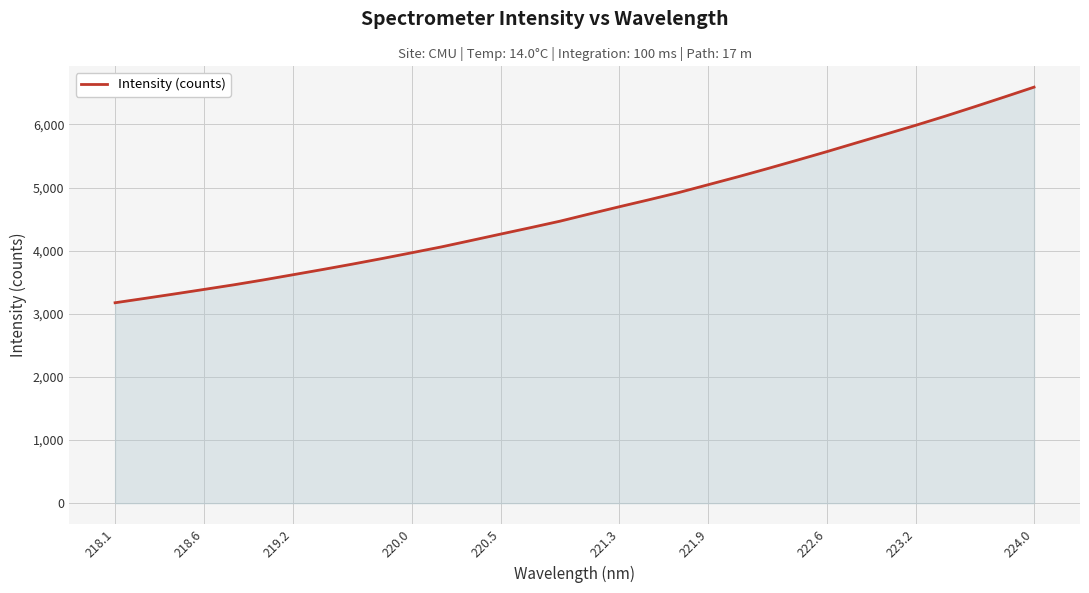

What is the greatest value displayed?

6590.6